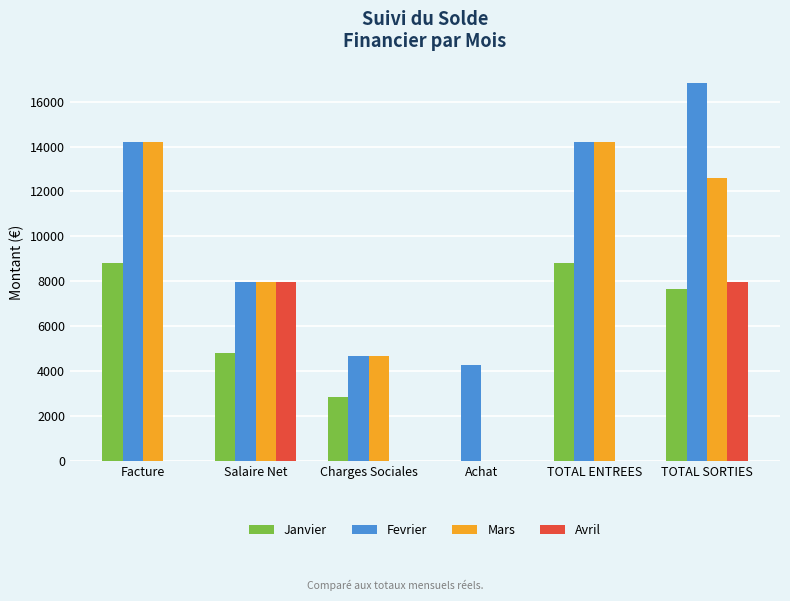

Reading left to right, extract all data points from this chart.

Janvier: Facture=8798.4	Salaire Net=4802.8	Charges Sociales=2837.9	Achat=0.0	TOTAL ENTREES=8798.4	TOTAL SORTIES=7640.7
Fevrier: Facture=14212.8	Salaire Net=7957.1	Charges Sociales=4648.5	Achat=4243.7	TOTAL ENTREES=14212.8	TOTAL SORTIES=16849.2
Mars: Facture=14212.8	Salaire Net=7957.1	Charges Sociales=4648.5	Achat=0.0	TOTAL ENTREES=14212.8	TOTAL SORTIES=12605.6
Avril: Facture=0.0	Salaire Net=7957.1	Charges Sociales=0.0	Achat=0.0	TOTAL ENTREES=0.0	TOTAL SORTIES=7957.1